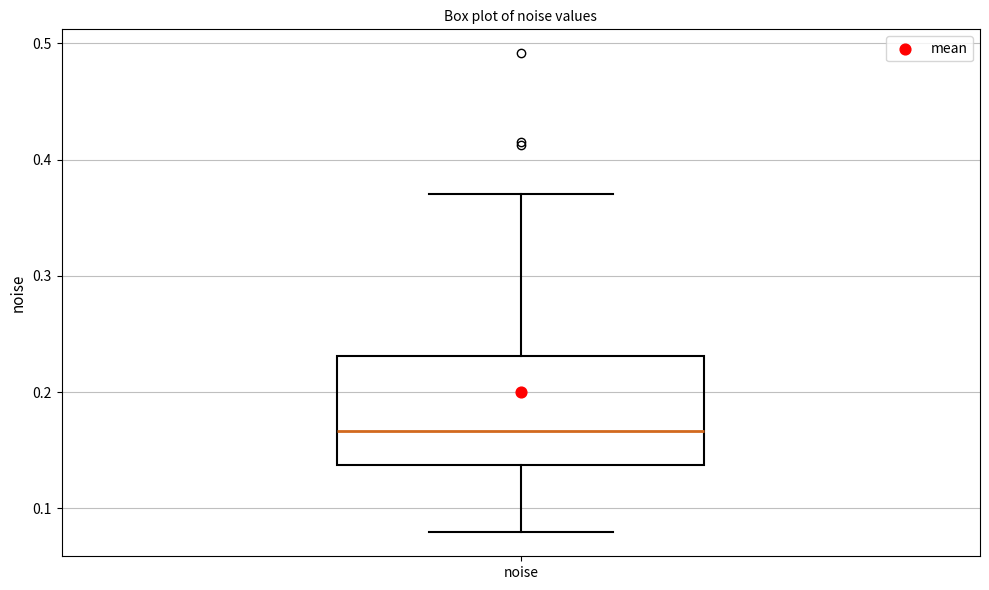

Read this box plot against the y-axis: the position of the median line, the range covered by the box, and the ends of both whiskers. The values are not printed on the chart, so give them approximately, as read against the axis.

median 0.17, box 0.14 to 0.23, whiskers 0.08 to 0.37